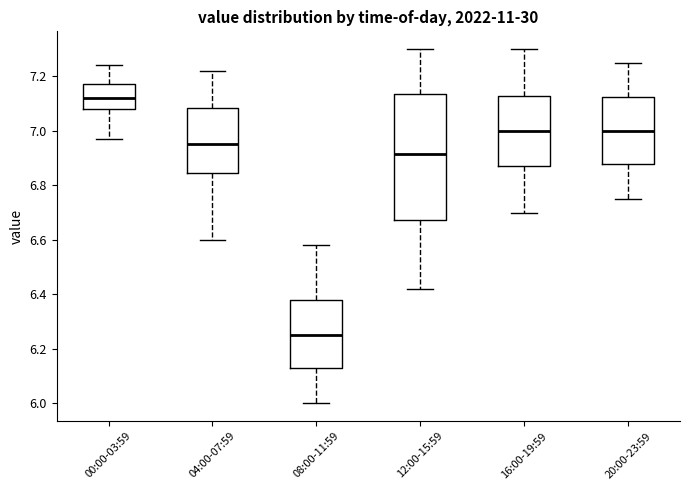

Reading left to right, transcribe this box plot: for each box, give where its median line is, the range the box spans, and where its two whiskers end, as read against the y-axis. The values are not printed on the chart, so give them approximately, as read against the axis.

00:00-03:59: median 7.12, box 7.08 to 7.18, whiskers 6.98 to 7.24
04:00-07:59: median 6.96, box 6.84 to 7.08, whiskers 6.60 to 7.22
08:00-11:59: median 6.26, box 6.14 to 6.38, whiskers 6.00 to 6.58
12:00-15:59: median 6.92, box 6.68 to 7.14, whiskers 6.42 to 7.30
16:00-19:59: median 7.00, box 6.88 to 7.12, whiskers 6.70 to 7.30
20:00-23:59: median 7.00, box 6.88 to 7.12, whiskers 6.76 to 7.26